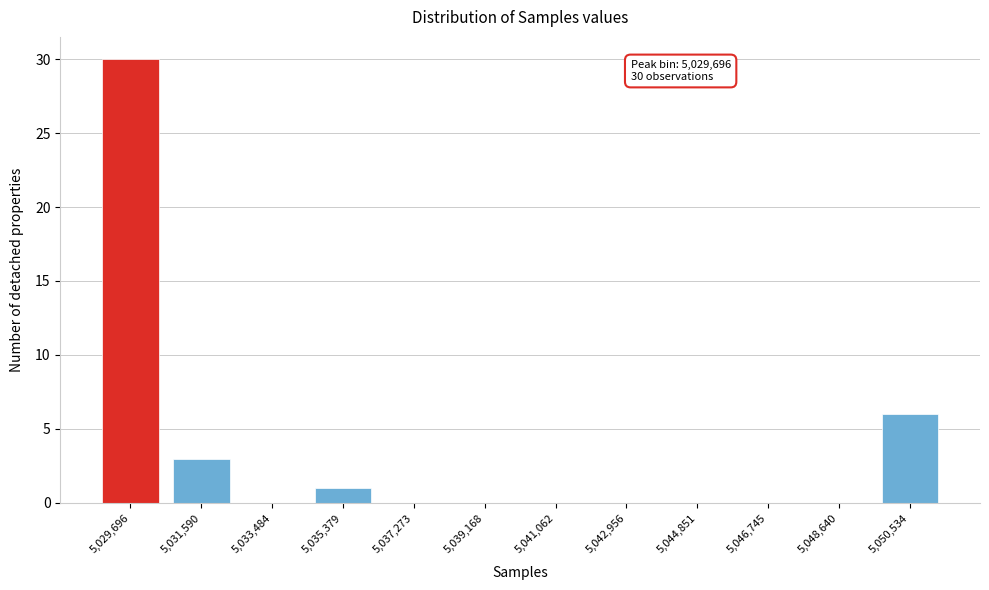

Reading right to left, extract all data points from this chart.

5,050,534=6	5,048,640=0	5,046,745=0	5,044,851=0	5,042,956=0	5,041,062=0	5,039,168=0	5,037,273=0	5,035,379=1	5,033,484=0	5,031,590=3	5,029,696=30